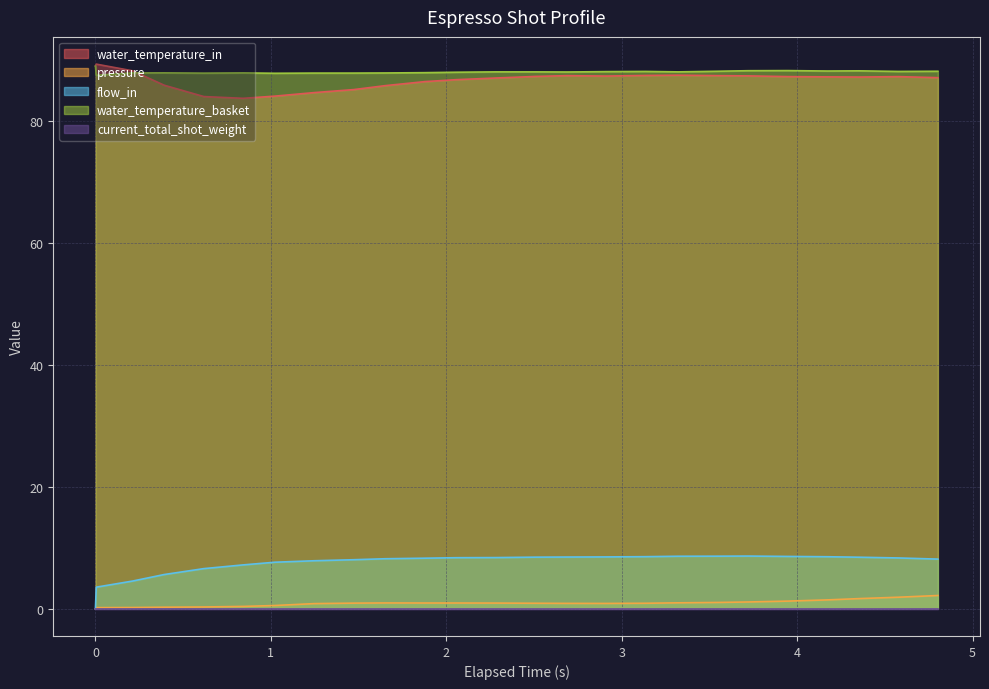

What is the maximum value shown in the chart?

89.3